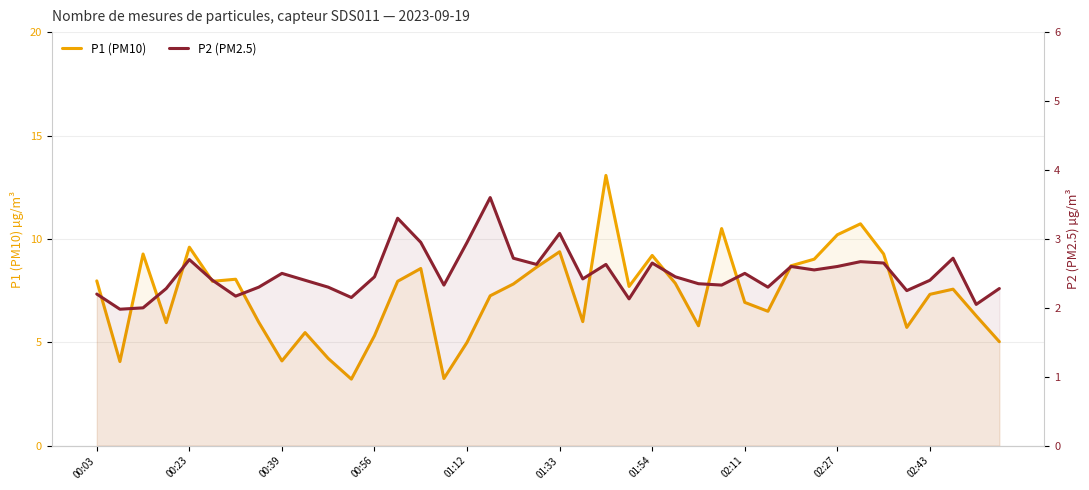

Reading right to left, list all the values displayed in this chart.

P1 (PM10): 5.0	6.3	7.6	7.3	5.7	9.3	10.7	10.2	9.0	8.7	6.5	6.9	10.5	5.8	7.8	9.2	7.7	13.1	6.0	9.4	8.6	7.8	7.2	5.0	3.2	8.6	8.0	5.3	3.2	4.2	5.5	4.1	6.0	8.1	8.0	9.6	6.0	9.3	4.1	8.0
P2 (PM2.5): 2.3	2.0	2.7	2.4	2.2	2.6	2.7	2.6	2.5	2.6	2.3	2.5	2.3	2.4	2.5	2.6	2.1	2.6	2.4	3.1	2.6	2.7	3.6	3.0	2.3	3.0	3.3	2.5	2.1	2.3	2.4	2.5	2.3	2.2	2.4	2.7	2.3	2.0	2.0	2.2